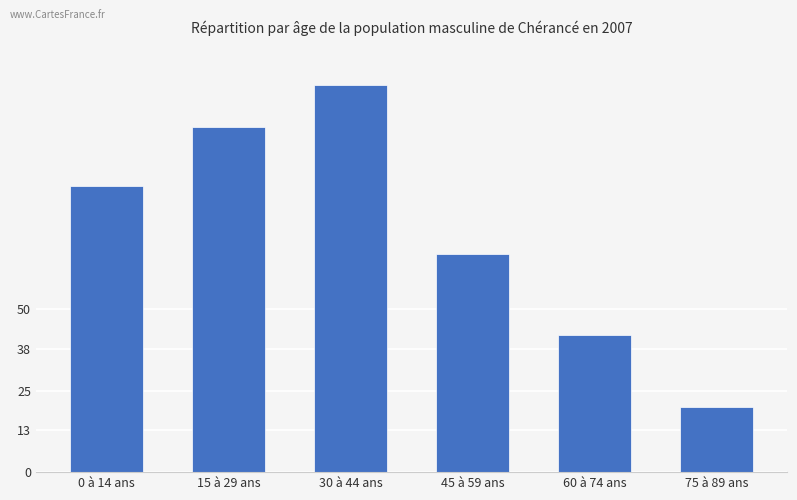

Reading left to right, what are all the values shown in this chart?

88	106	119	67	42	20